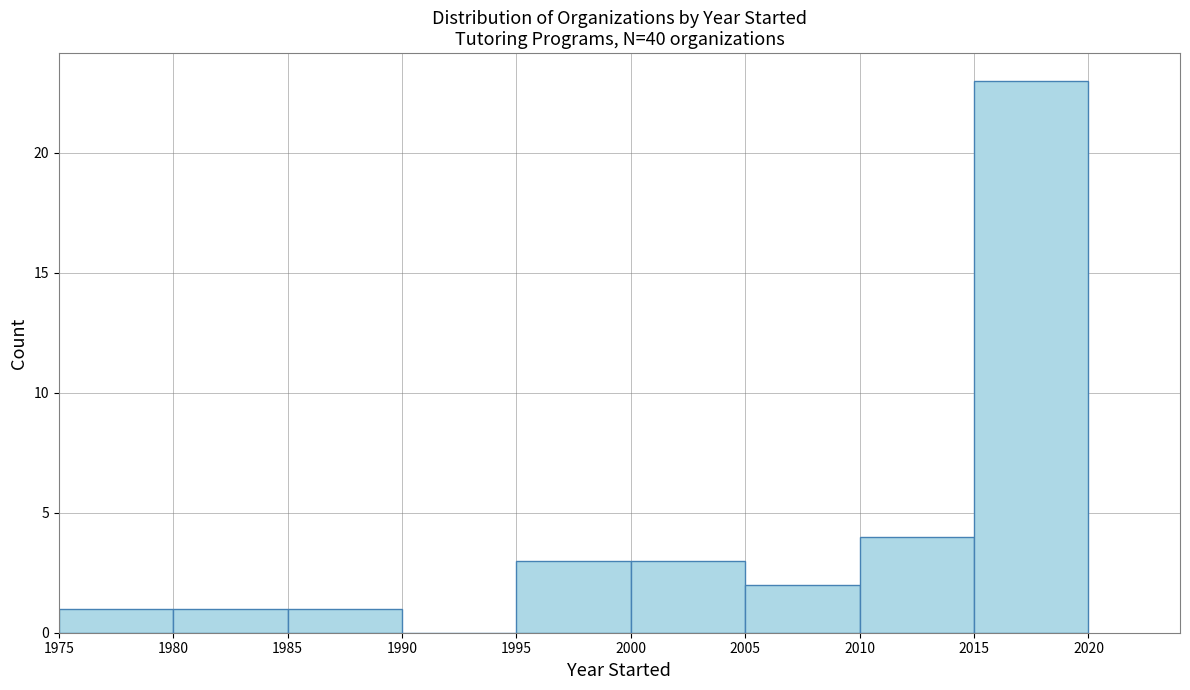

Over which range of the x-axis is the bar tallest?

2015 to 2020